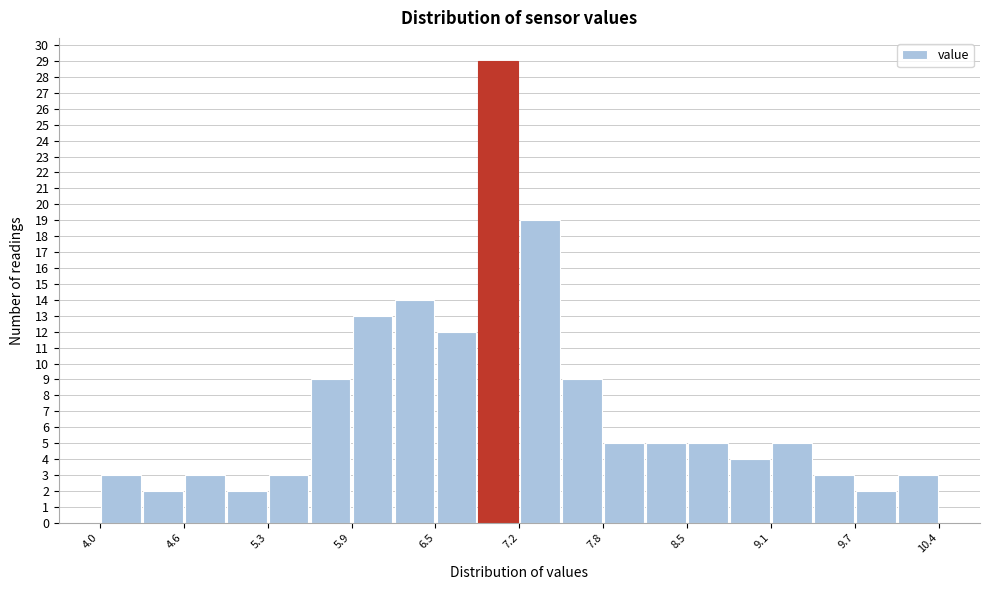

Around what value on the x-axis is the tallest bar? Give the approximate position of its centre, as read against the axis.

7.0